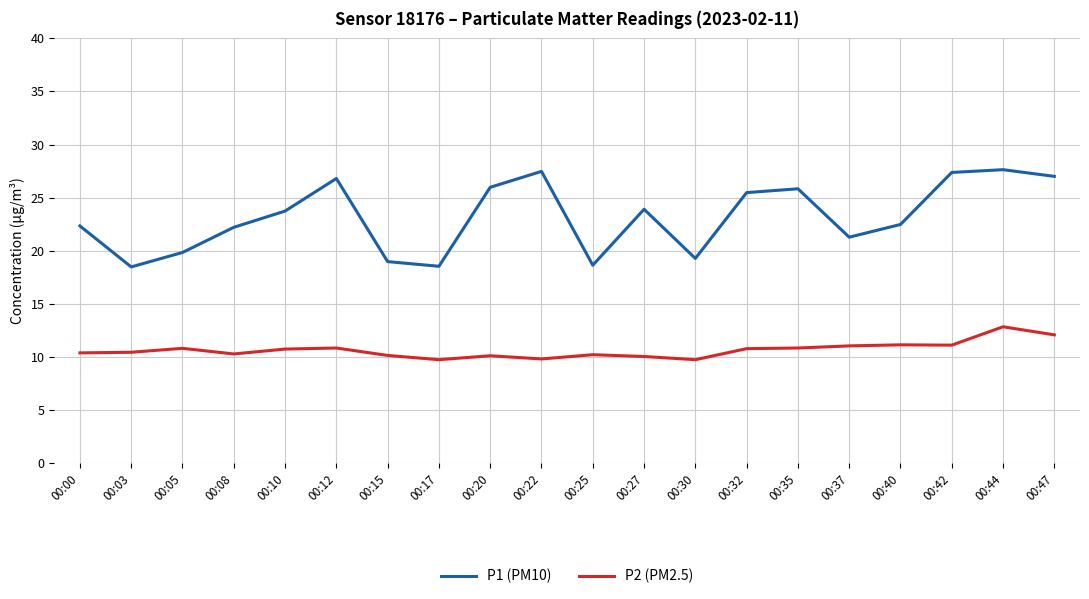

The P2 (PM2.5) series shows 10.8 at 00:35. True or false?

True